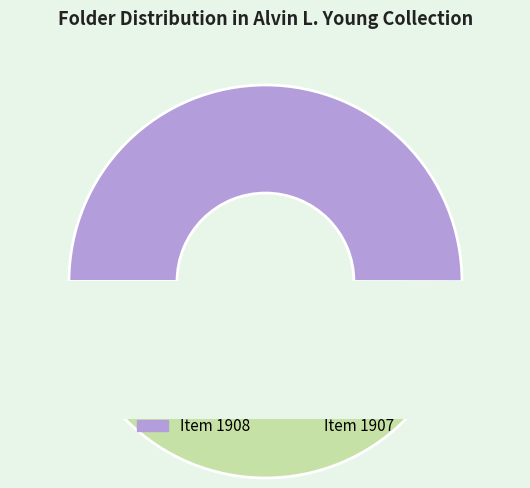

Is it true that Item 1908 is 50% of the pie?

True